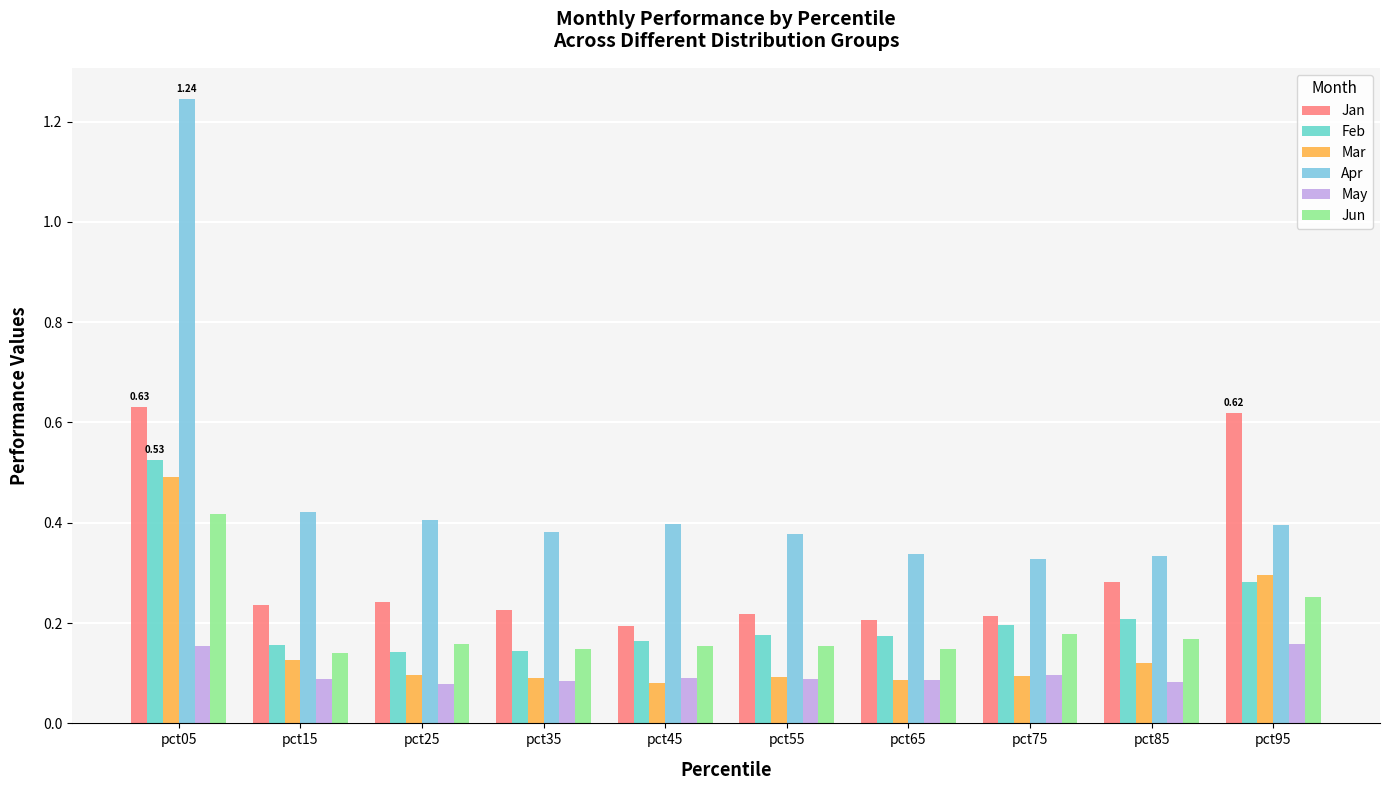

Count the number of data series in this chart.

6